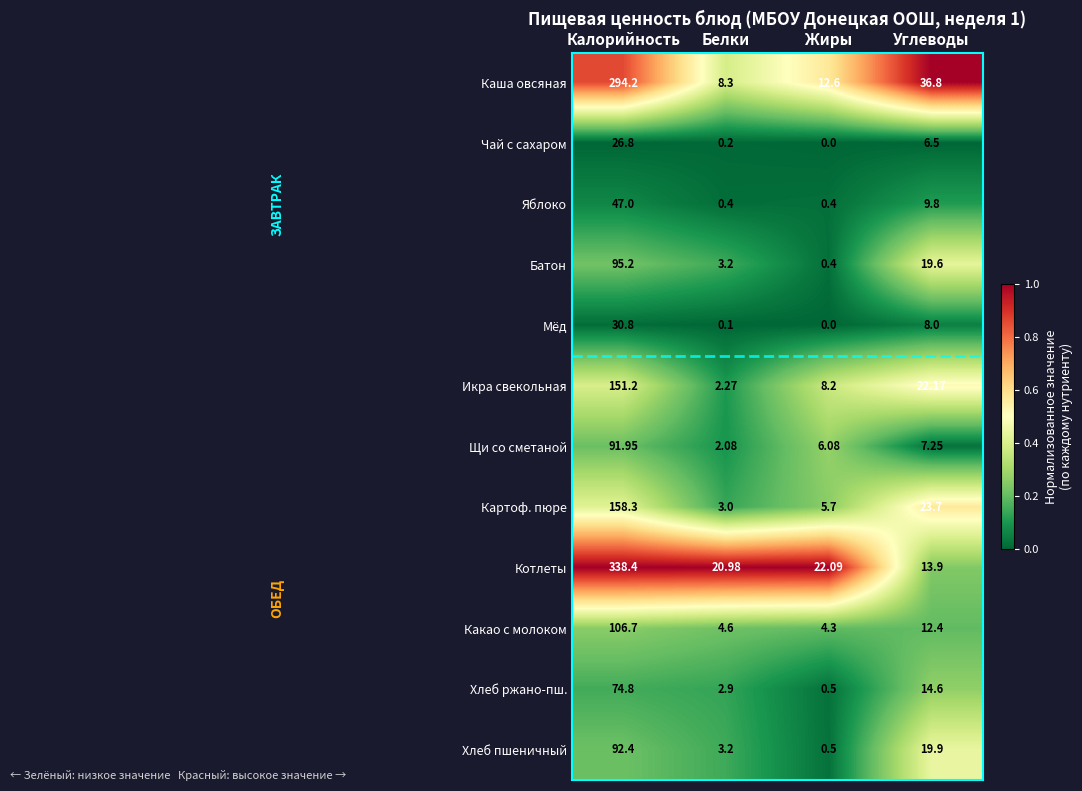

Where is Каша овсяная nearest to the value 151?

Углеводы